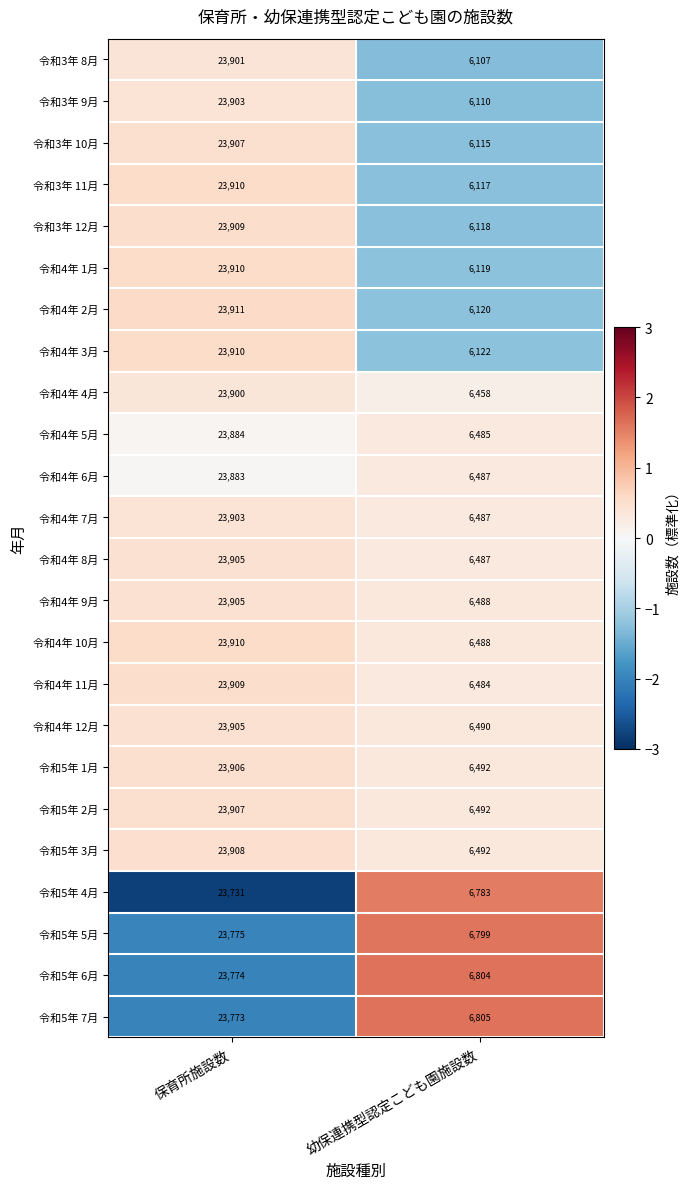

Which series changed the most between 保育所施設数 and 幼保連携型認定こども園施設数?

令和3年 8月